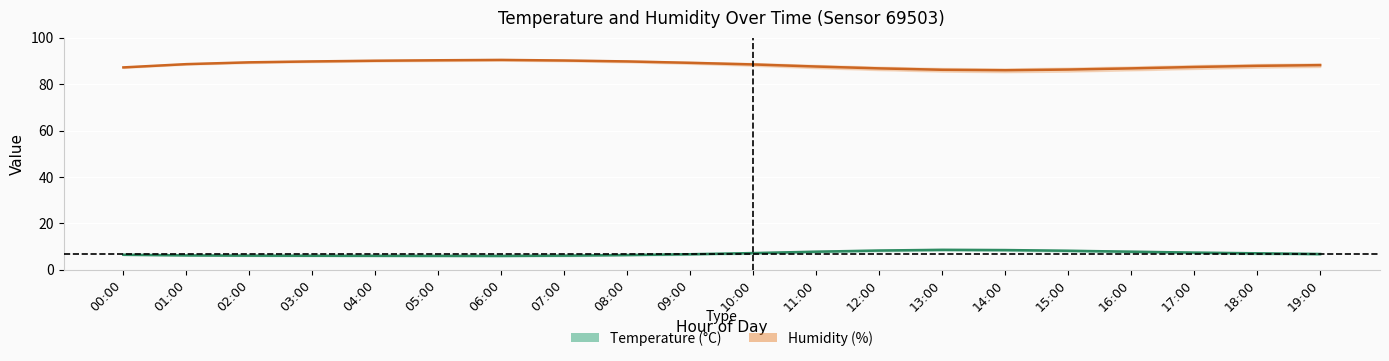

What is the difference between the second highest and minimum values in the Temperature series?

2.5